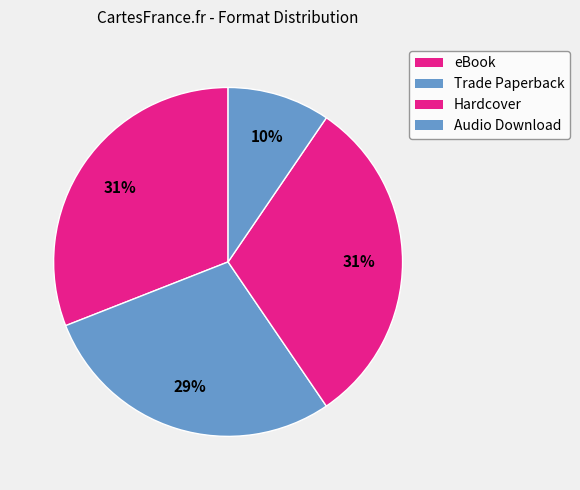

Rank the categories by value from highest to lowest.

Trade Paperback, Hardcover, eBook, Audio Download